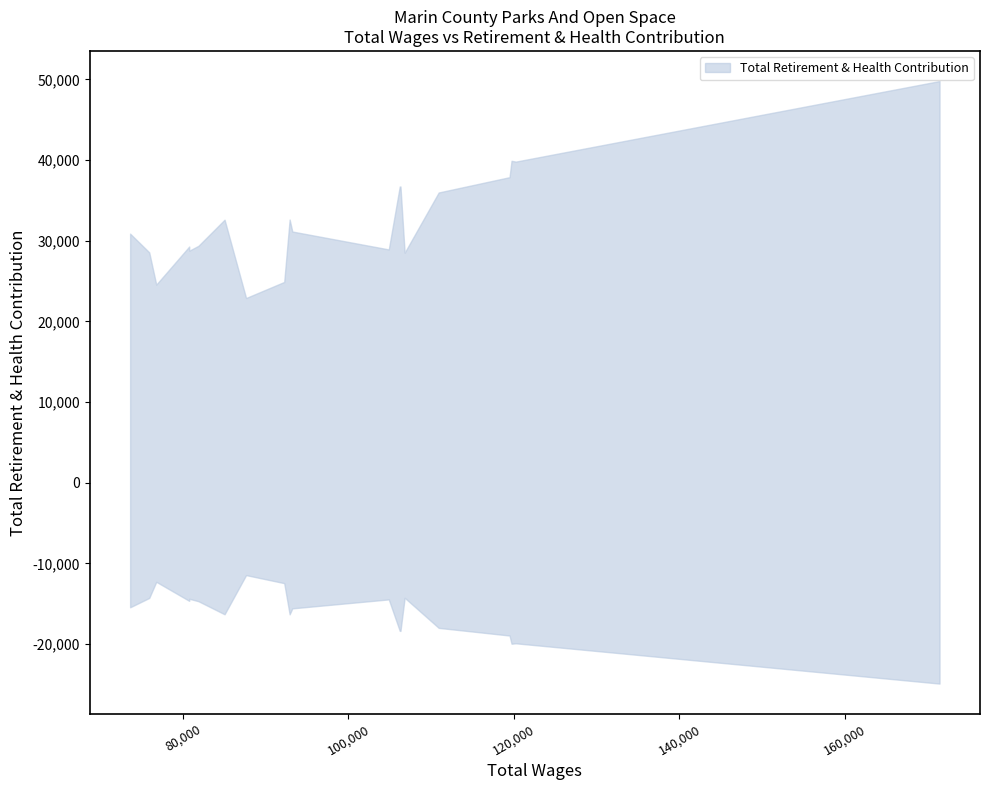

What is the value of the 10th point from the left?

31141